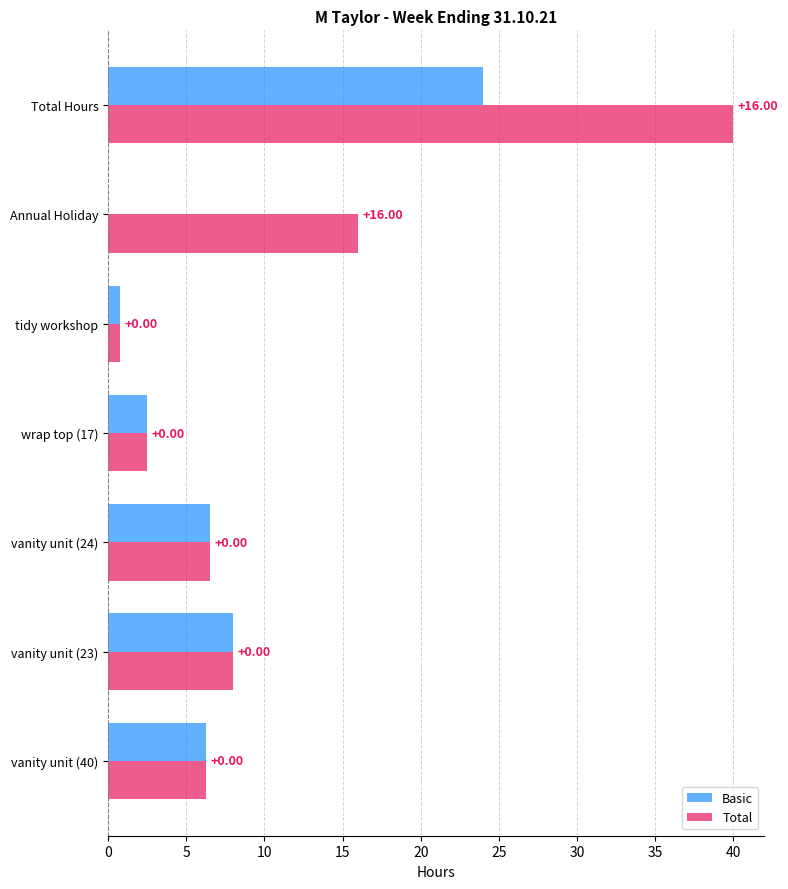

Which category has the highest value in the Basic series?

Total Hours